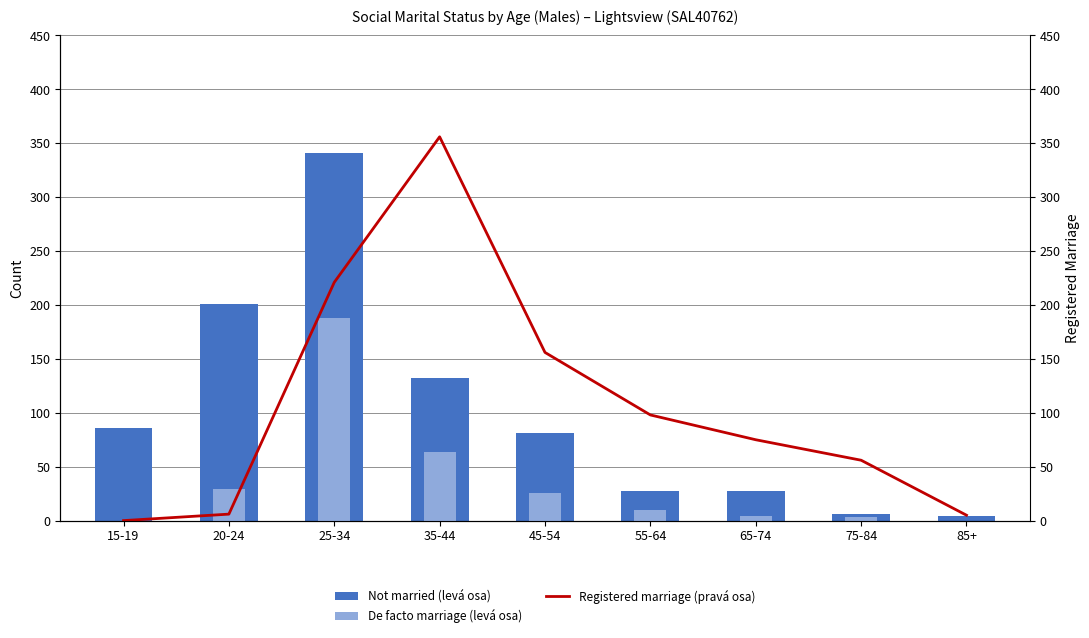

Which label corresponds to the largest value in the chart?

35-44